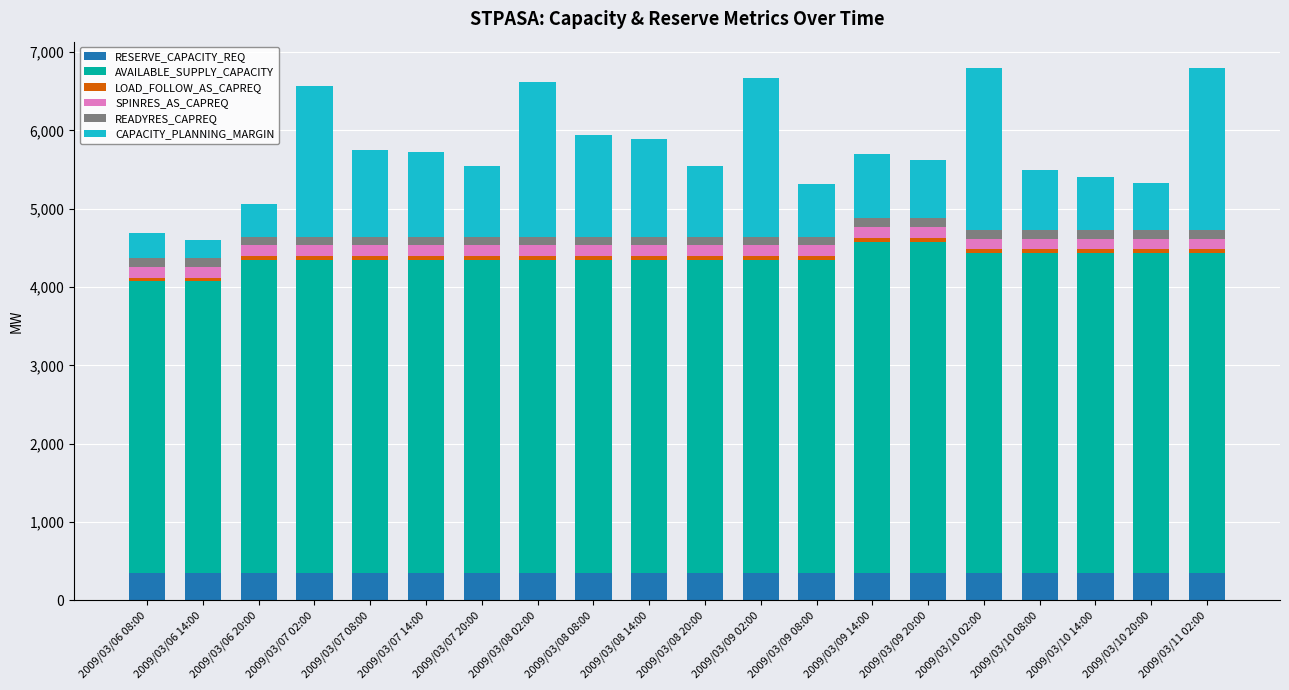

What is the highest value of the RESERVE_CAPACITY_REQ series?

351